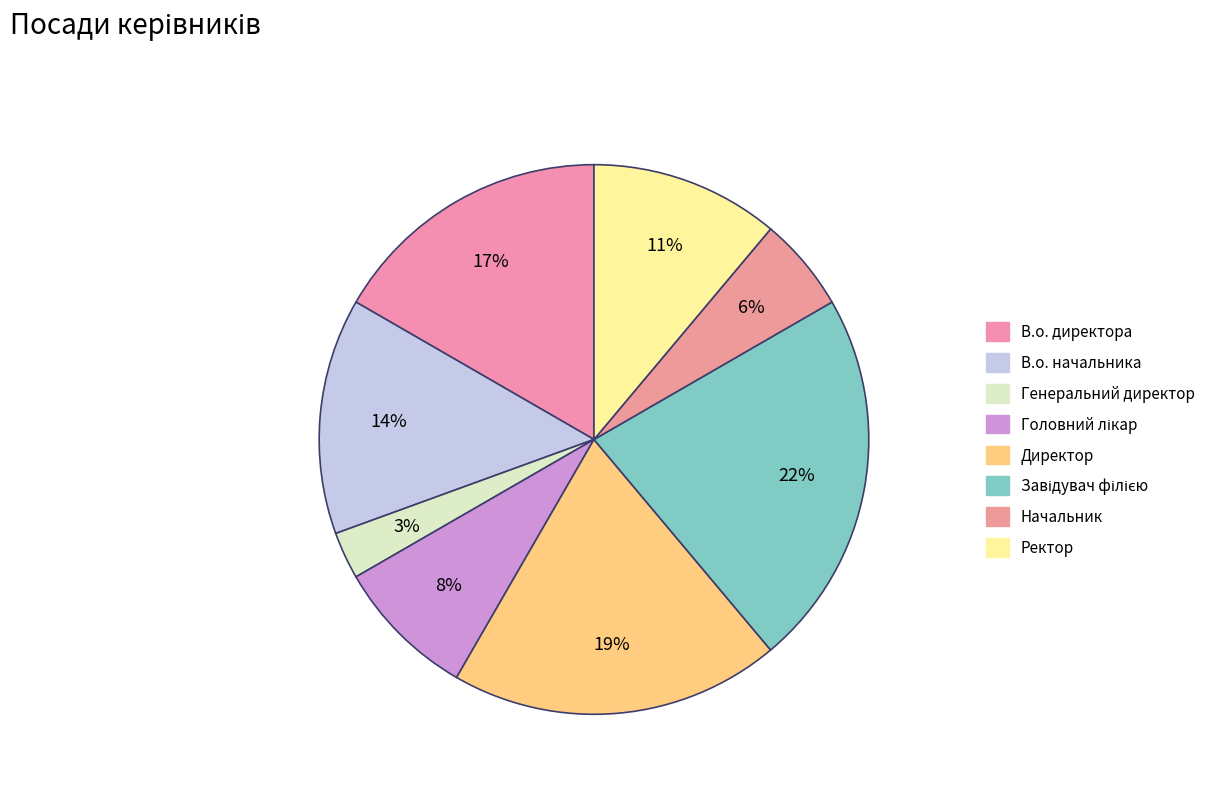

To the nearest percent, what is the difference between the Генеральний директор and Начальник slice percentages?

3%